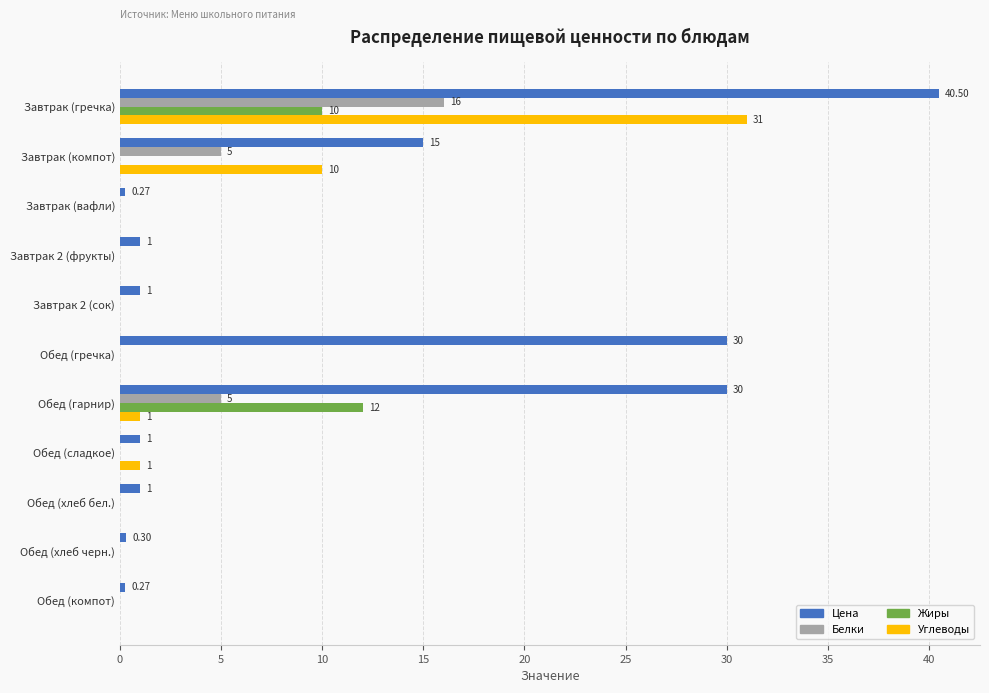

Which series has the largest total across all categories?

Цена